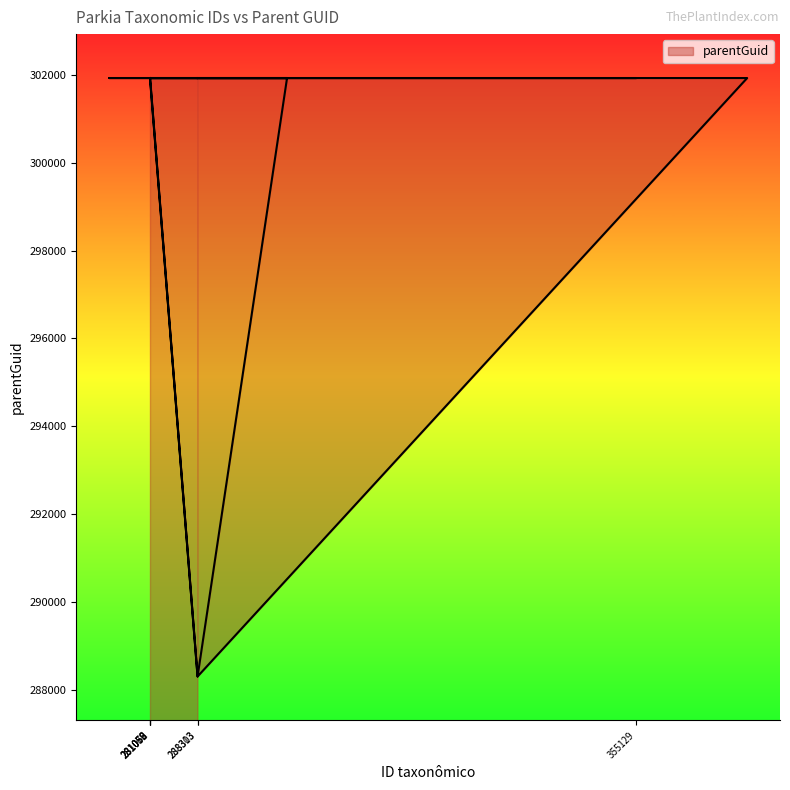

True or false: the data has more than 2 interior local peaks.

False